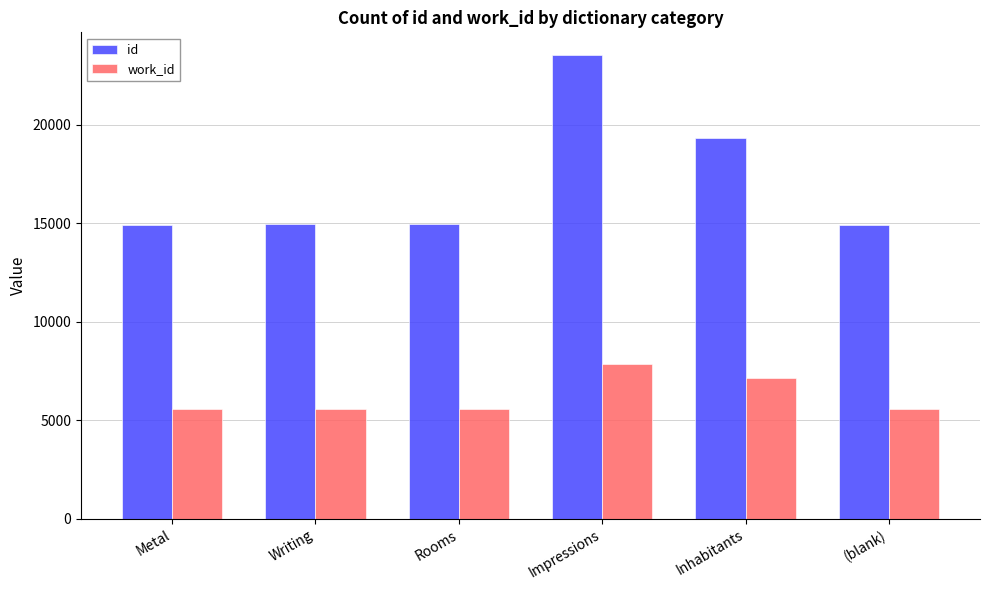

How many bars are there in each group?

2